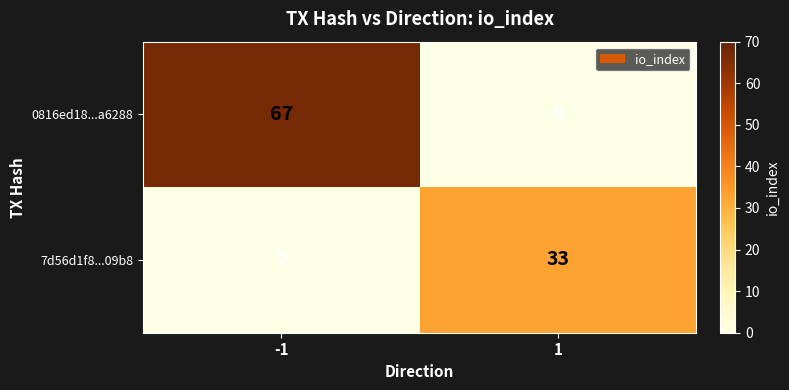

What is the sum of all 7d56d1f8...09b8 values?

33